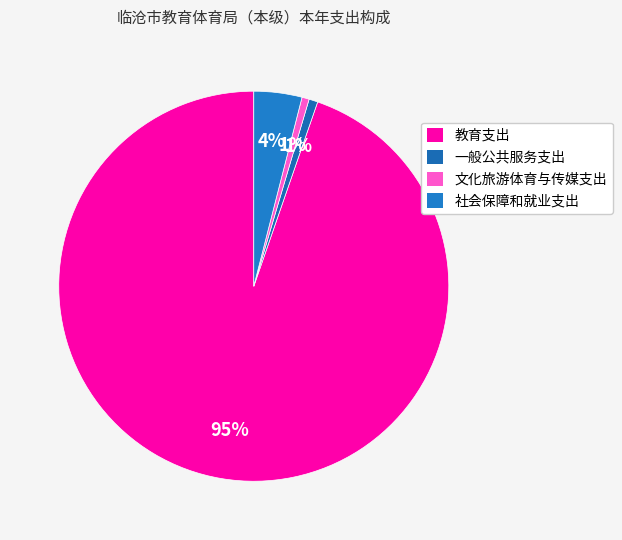

True or false: 文化旅游体育与传媒支出 accounts for 1% of the total.

True